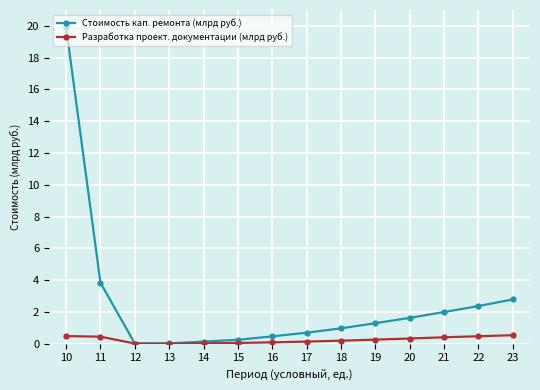

Which series has the largest total across all categories?

Стоимость кап. ремонта (млрд руб.)